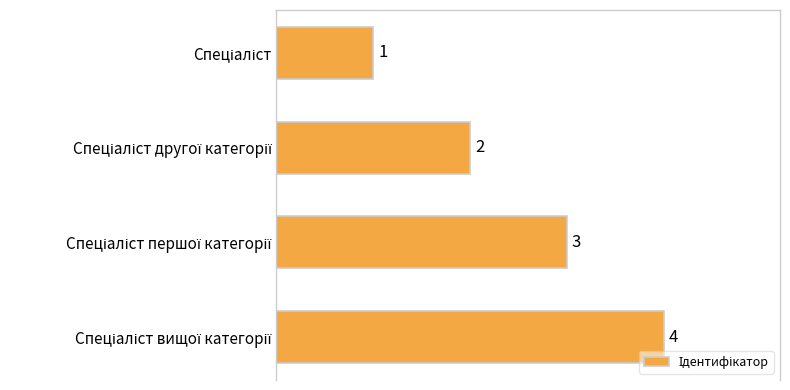

How many series are shown in this chart?

1